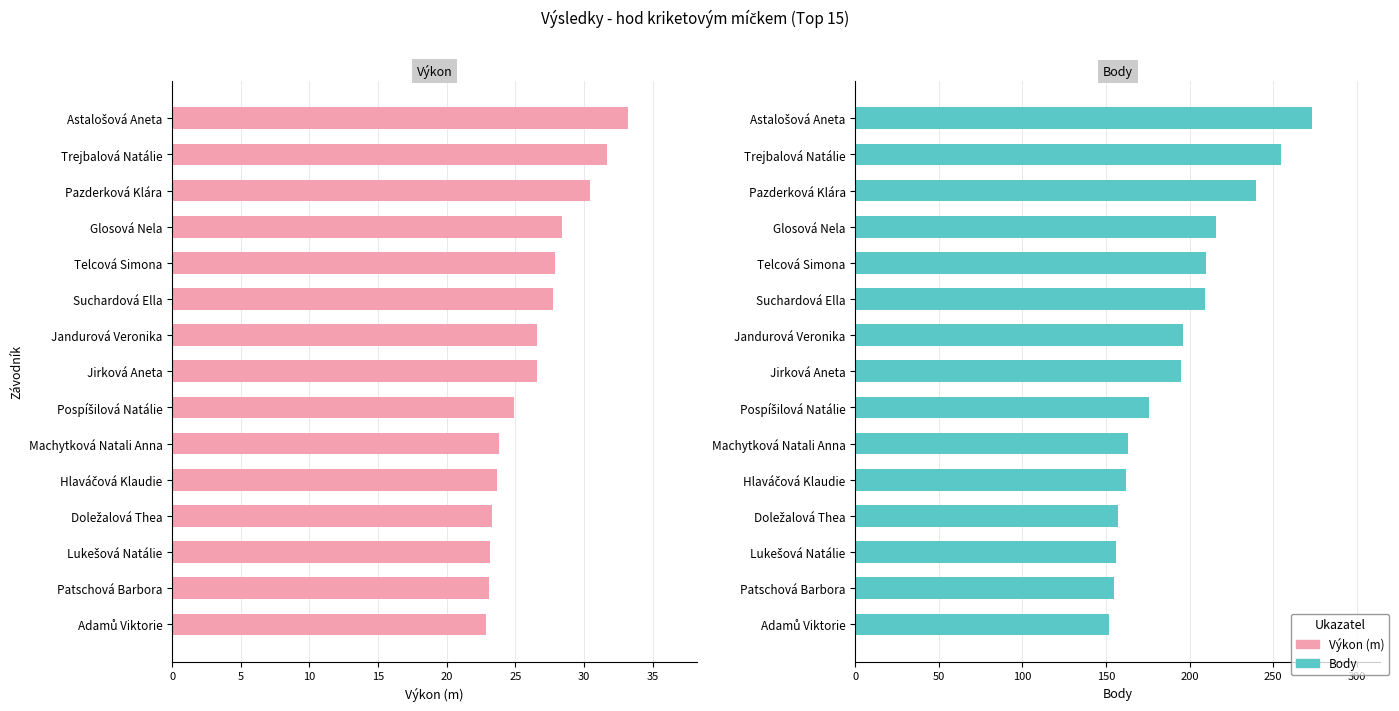

Between 25 and 10, which series saw the biggest shift?

Body